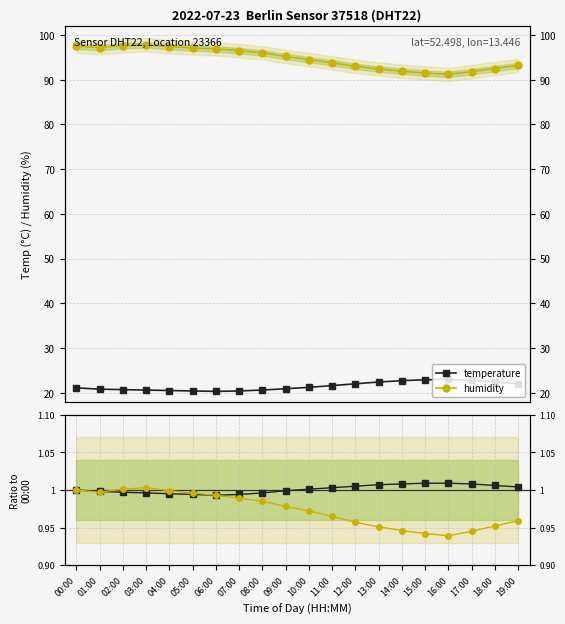

At how many categories does at least one series exceed 0?

20